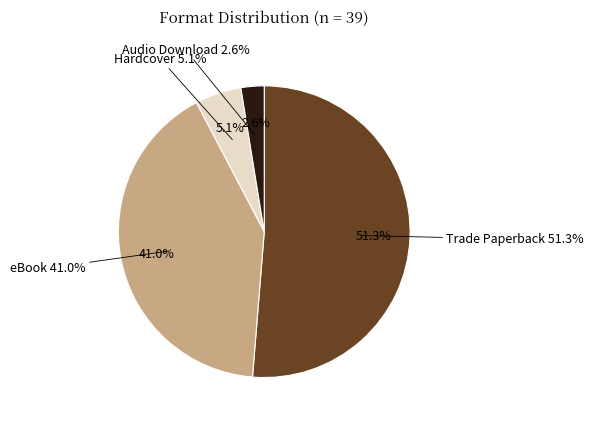

The Hardcover slice represents 10% of the pie. True or false?

False